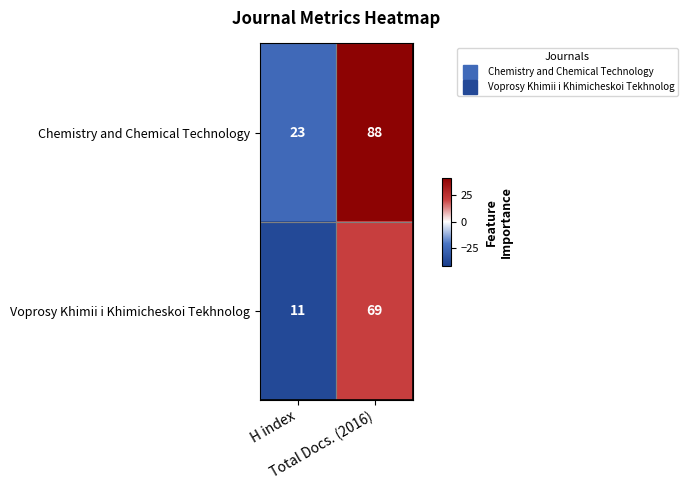

What is the total value across all series at Total Docs. (2016)?

157